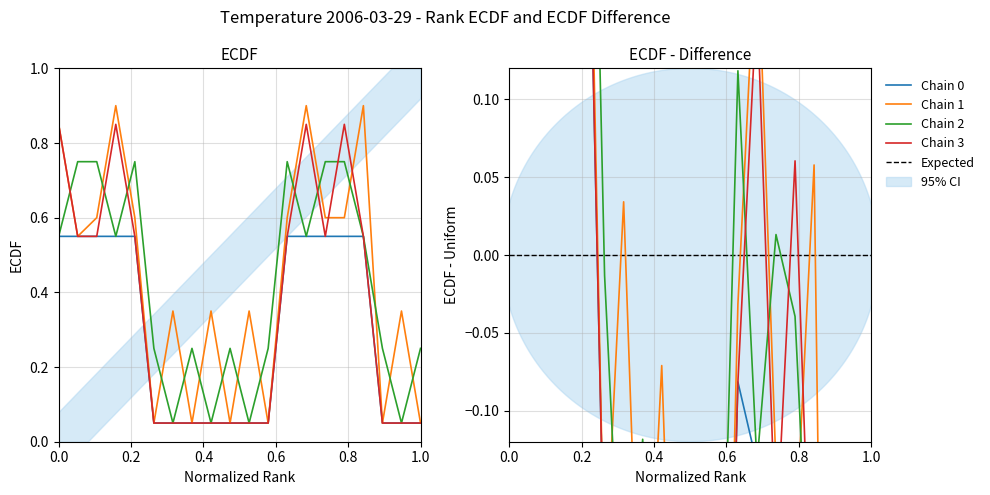

What is the lowest value of the Chain 1 series?

0.1